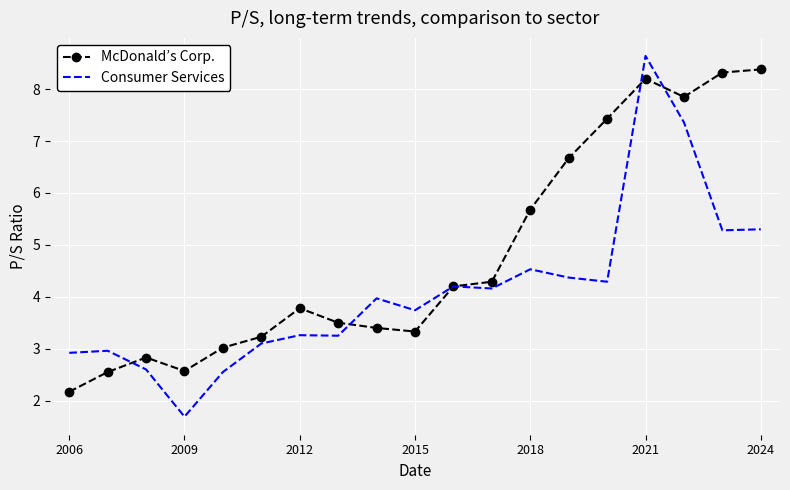

Rank the series by their average value, from lowest to highest.

Consumer Services, McDonald’s Corp.